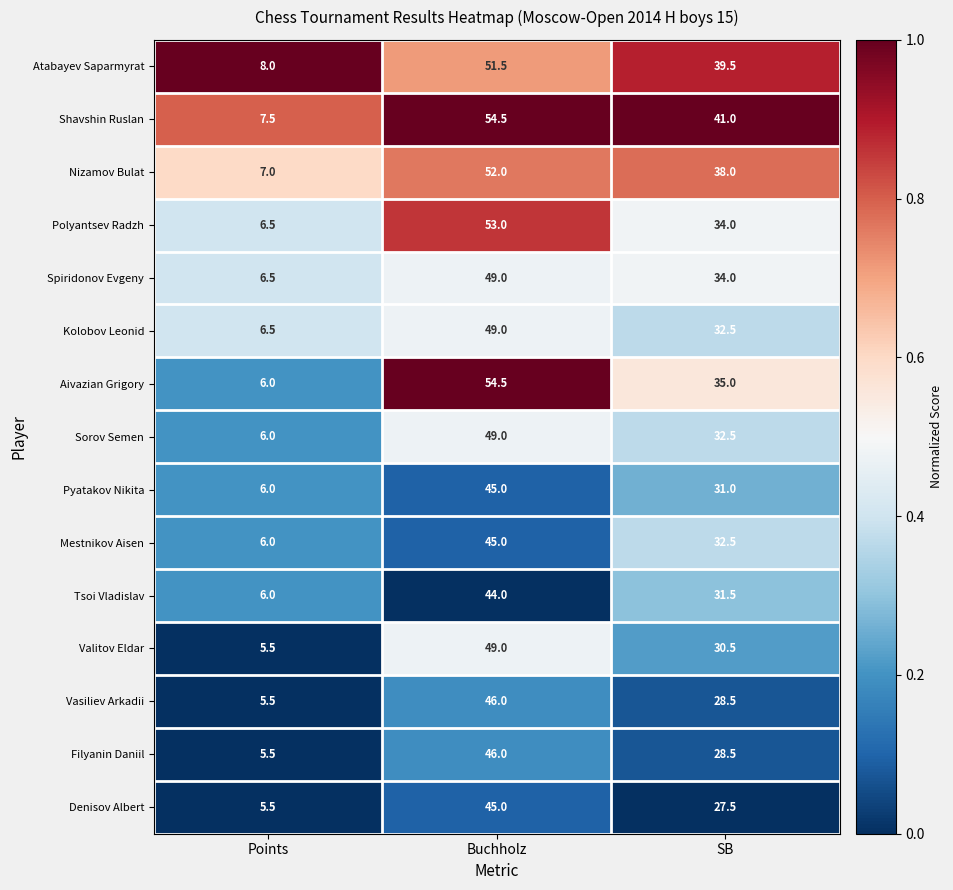

What is the maximum value shown in the chart?

54.5